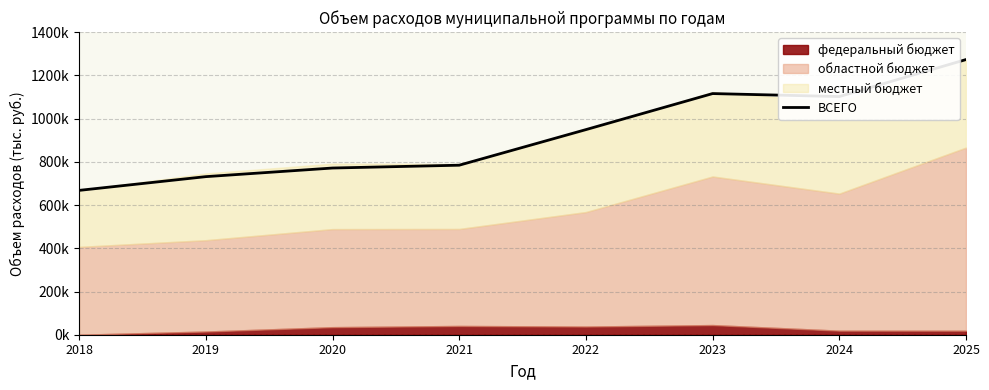

Which category has the lowest value across all series?

2018